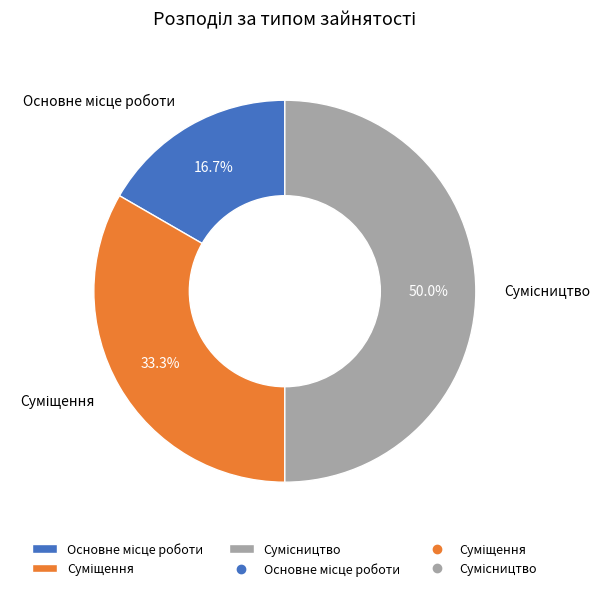

To the nearest percent, what is the difference between the largest and smallest slice percentages?

33%